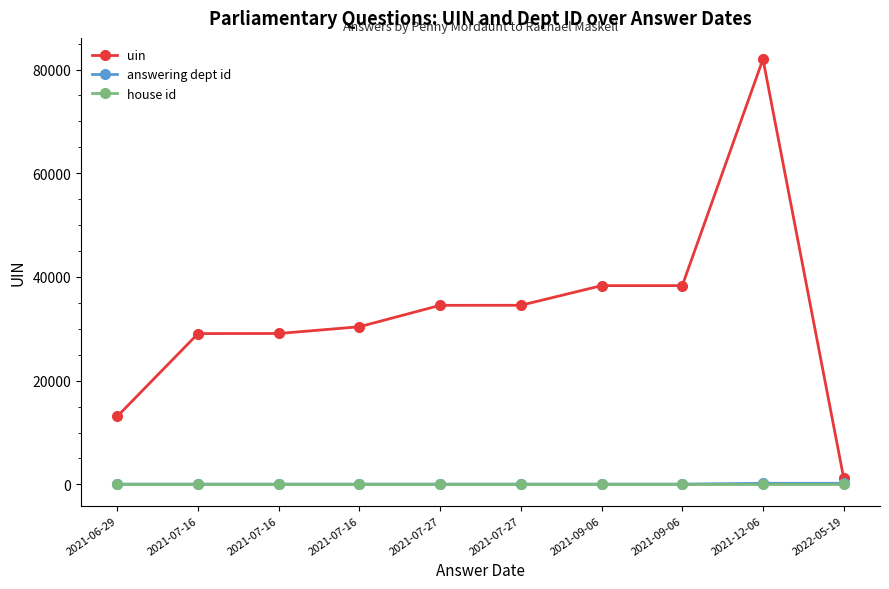

How many distinct data groups are displayed?

3